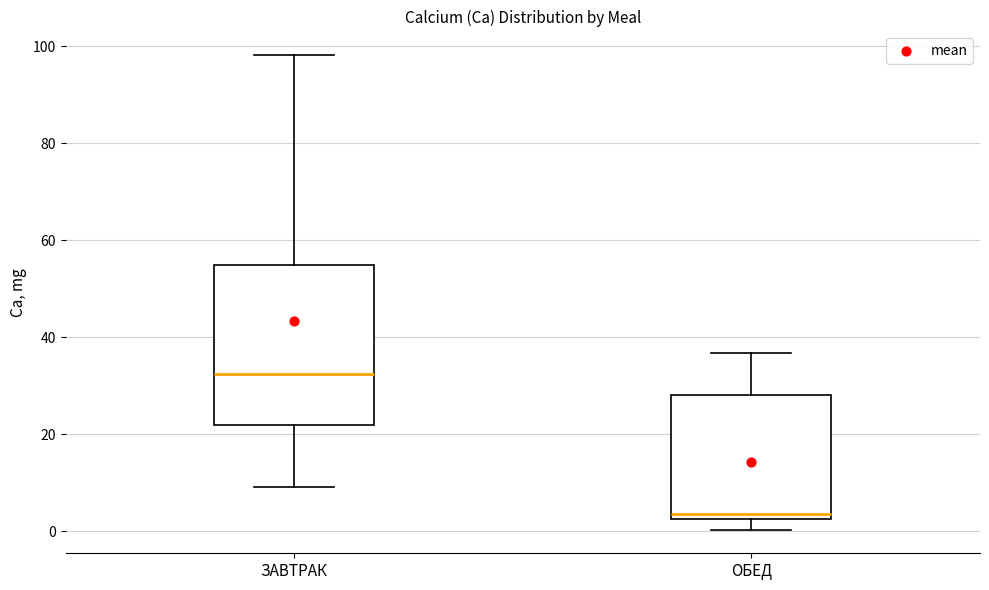

Which box has the lowest median line?

ОБЕД